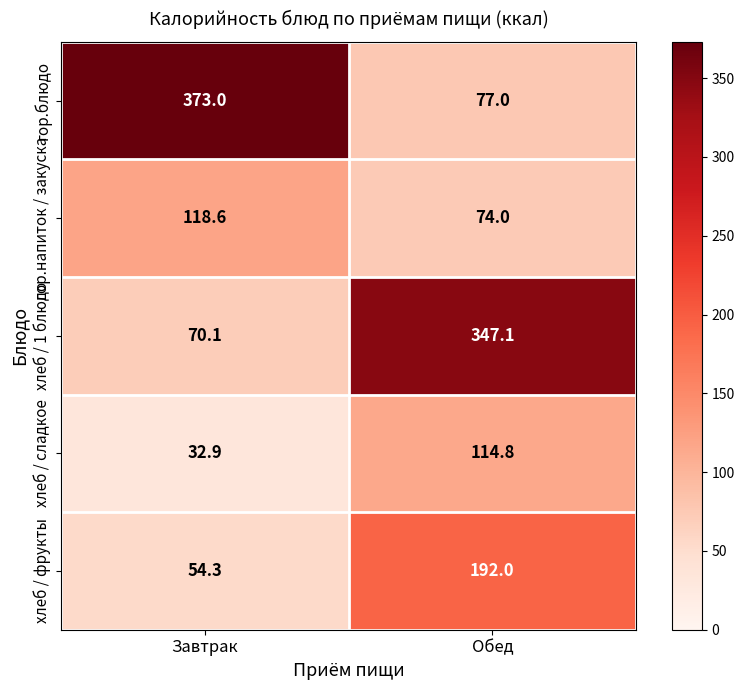

Reading left to right, list all the values displayed in this chart.

гор.блюдо: Завтрак=373.0	Обед=77.0
гор.напиток / закуска: Завтрак=118.6	Обед=74.0
хлеб / 1 блюдо: Завтрак=70.1	Обед=347.1
хлеб / сладкое: Завтрак=32.9	Обед=114.8
хлеб / фрукты: Завтрак=54.3	Обед=192.0